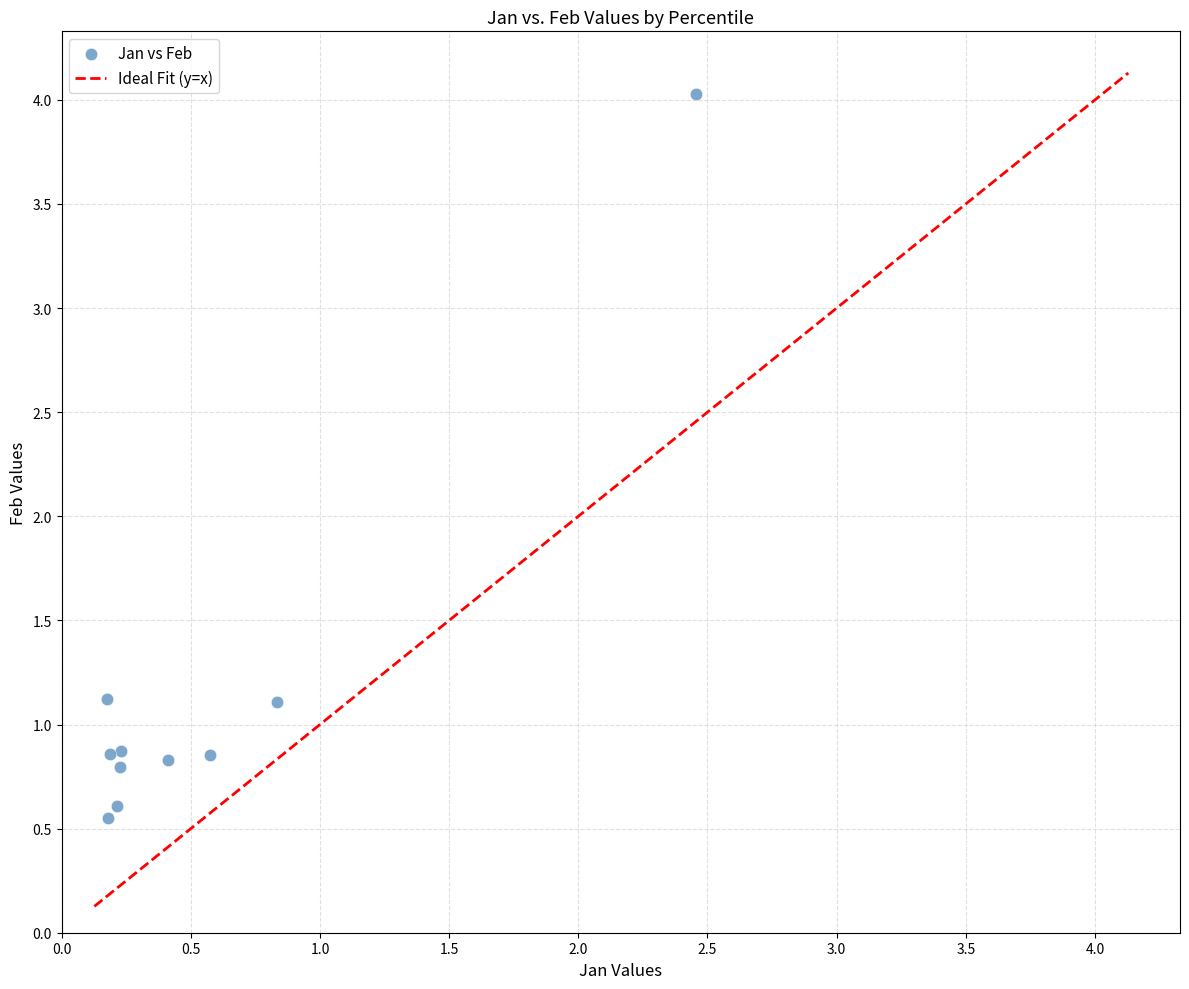

What is the average X value?

0.5